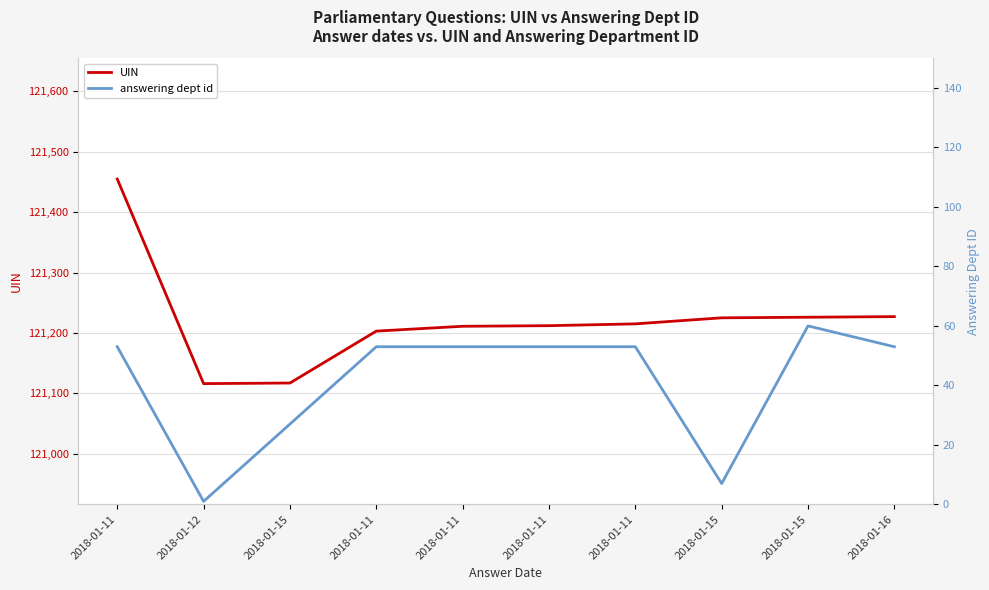

What is the label of the 1st point from the left?

2018-01-11